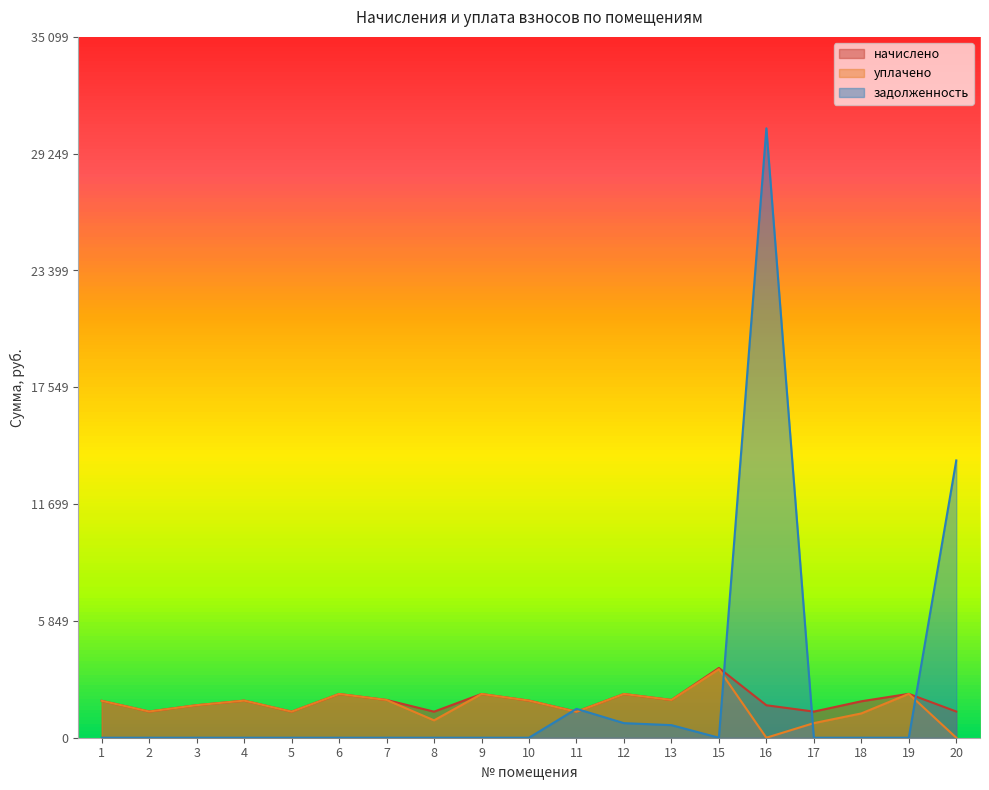

How many values in the задолженность series exceed 0?

5